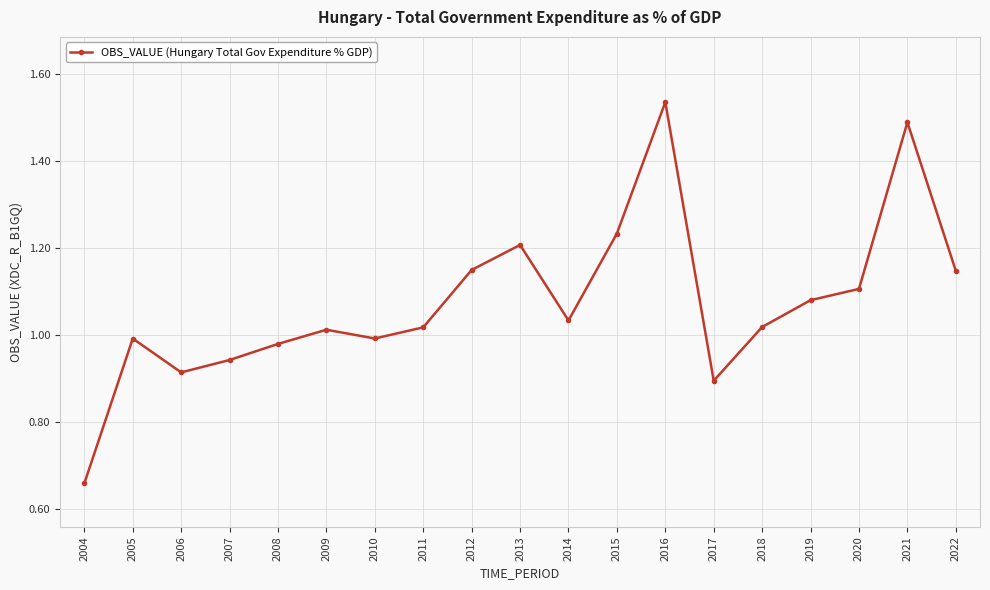

The value at 2014 is 1.0. True or false?

True